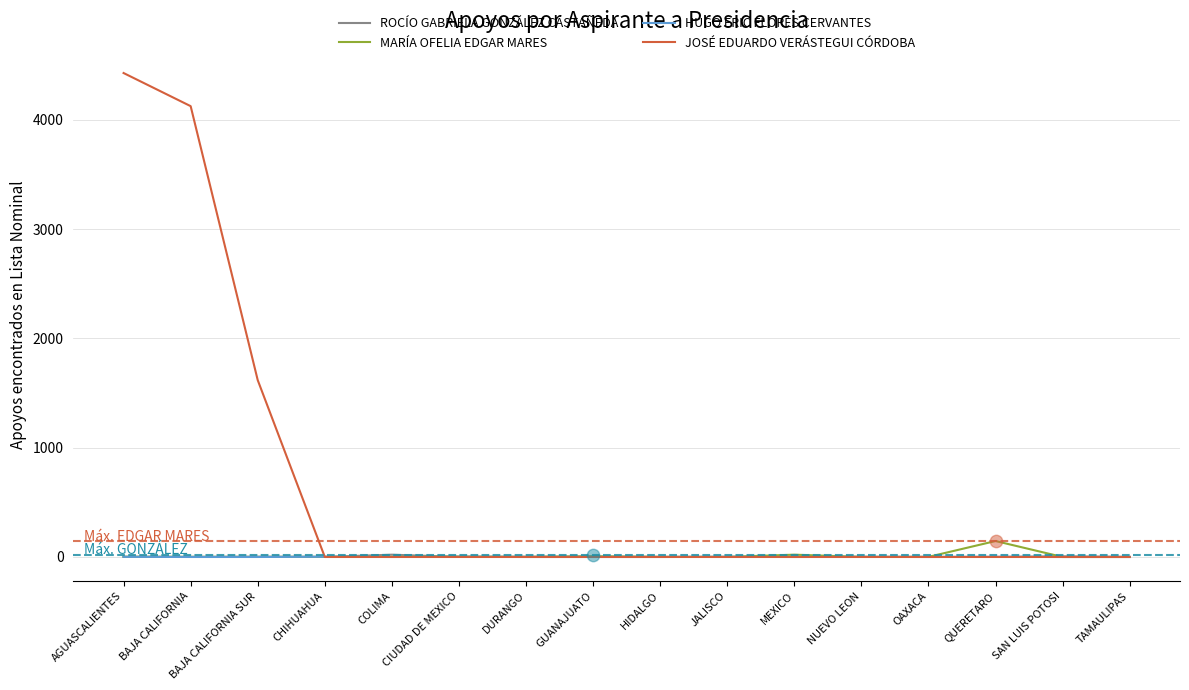

What is the total value across all series at OAXACA?

2